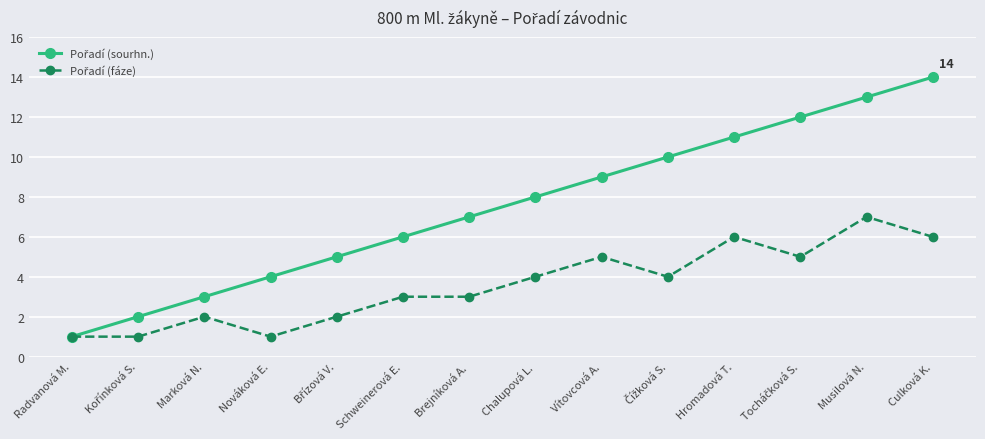

What position from the left is Musilová N.?

13